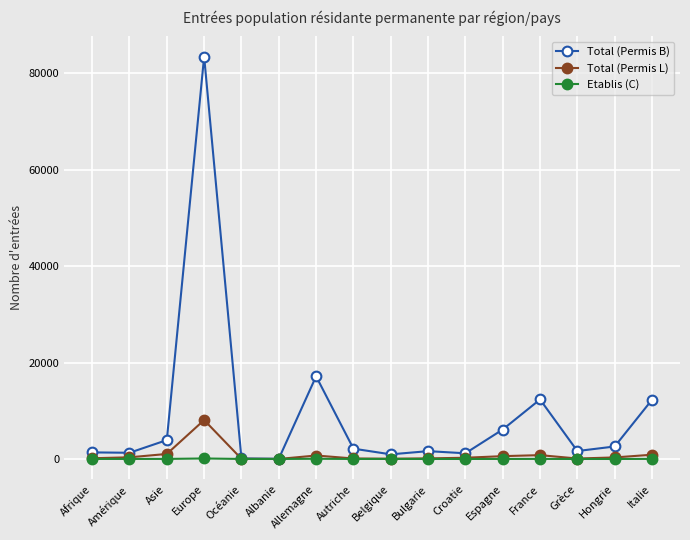

Where does the Total (Permis L) series first go above 317?

Amérique